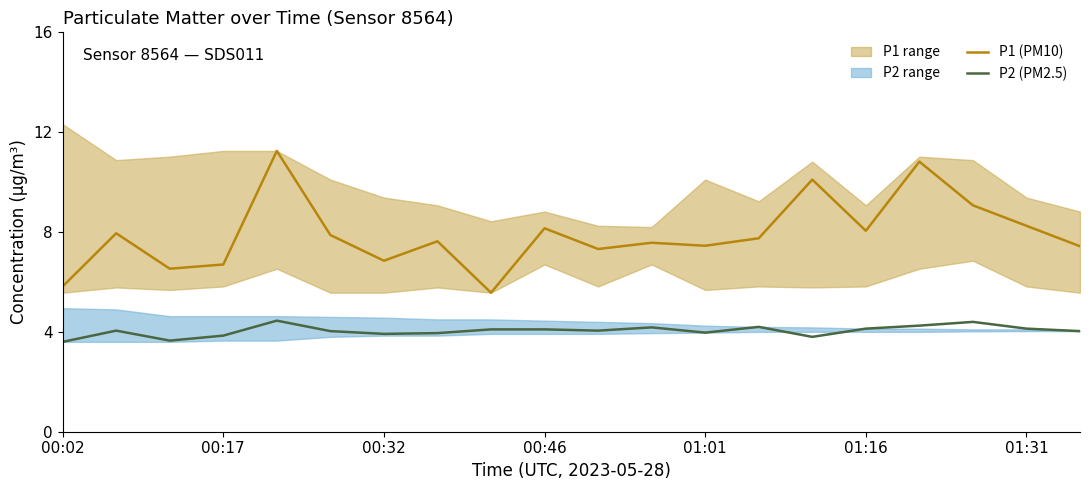

Reading left to right, what are all the values shown in this chart?

P1 (PM10): 5.8	8.0	6.5	6.7	11.2	7.9	6.8	7.6	5.6	8.2	7.3	7.6	7.5	7.8	10.1	8.1	10.8	9.1	8.2	7.4
P2 (PM2.5): 3.6	4.0	3.6	3.9	4.5	4.0	3.9	4.0	4.1	4.1	4.0	4.2	4.0	4.2	3.8	4.1	4.2	4.4	4.1	4.0